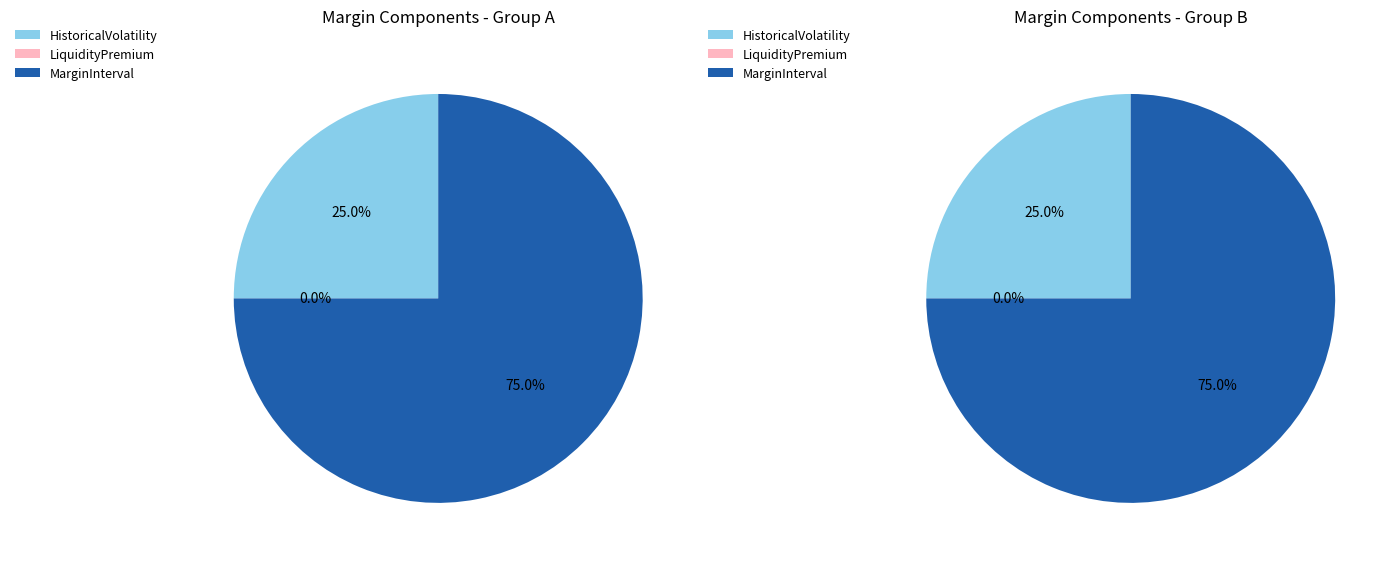

To the nearest percent, what is the difference between the HistoricalVolatility and MarginInterval slice percentages?

50%